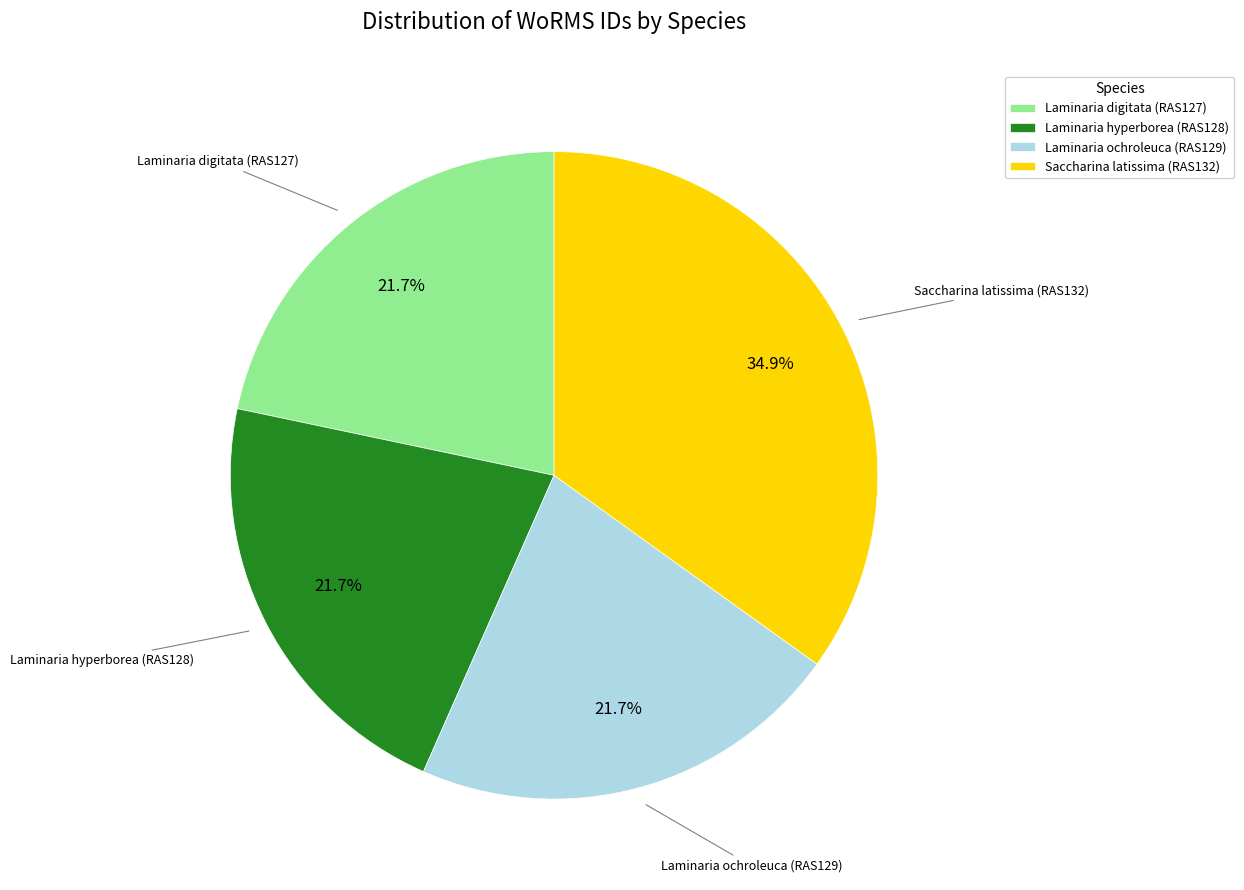

The Laminaria hyperborea (RAS128) slice represents 22% of the pie. True or false?

True